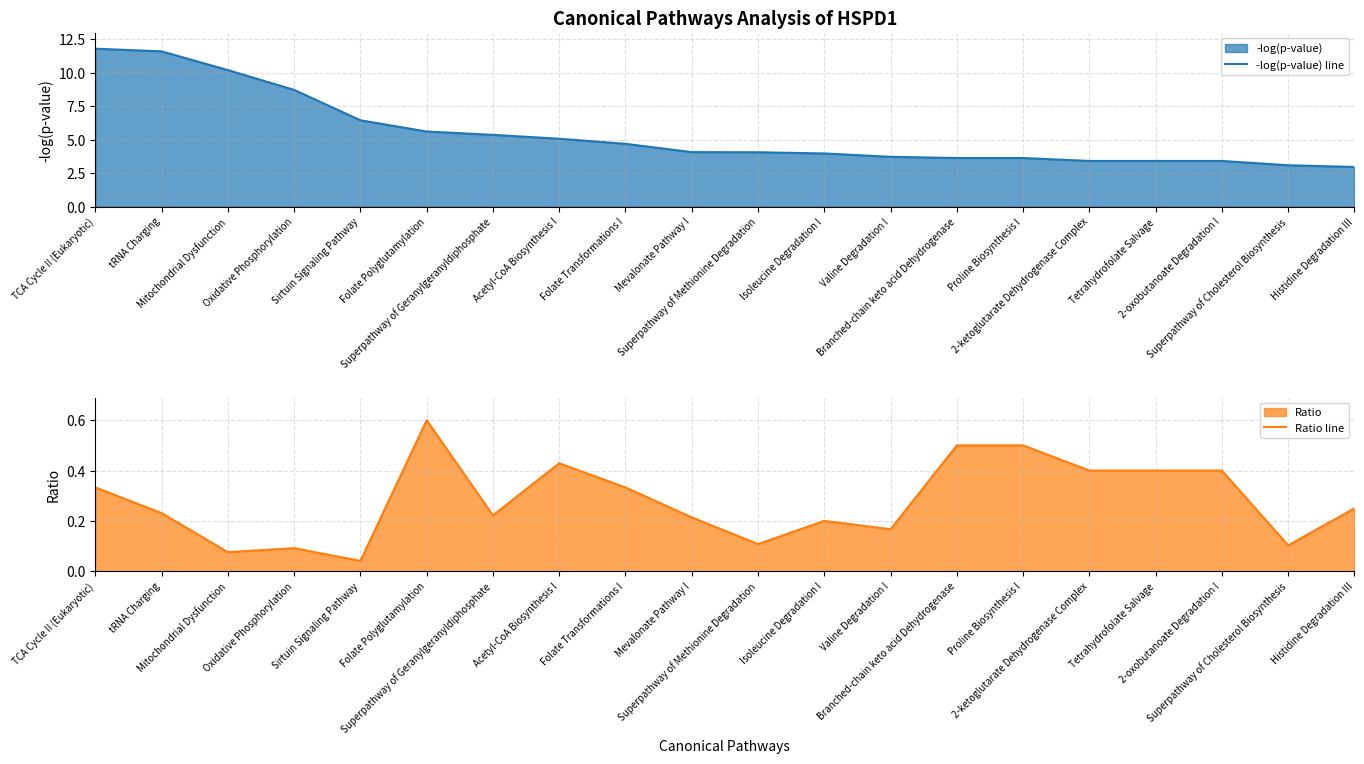

True or false: -log(p-value) line and Ratio line intersect in this chart.

False